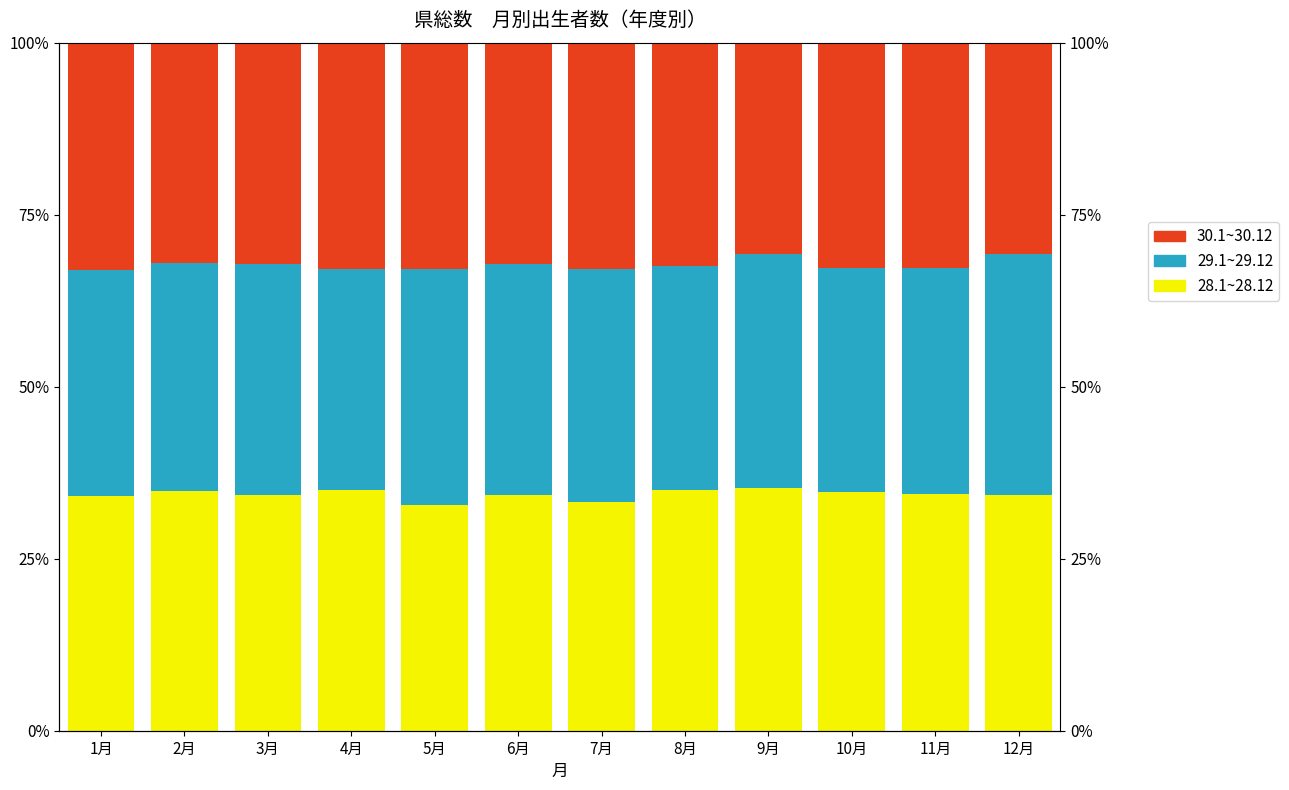

Which category has the lowest value across all series?

12月